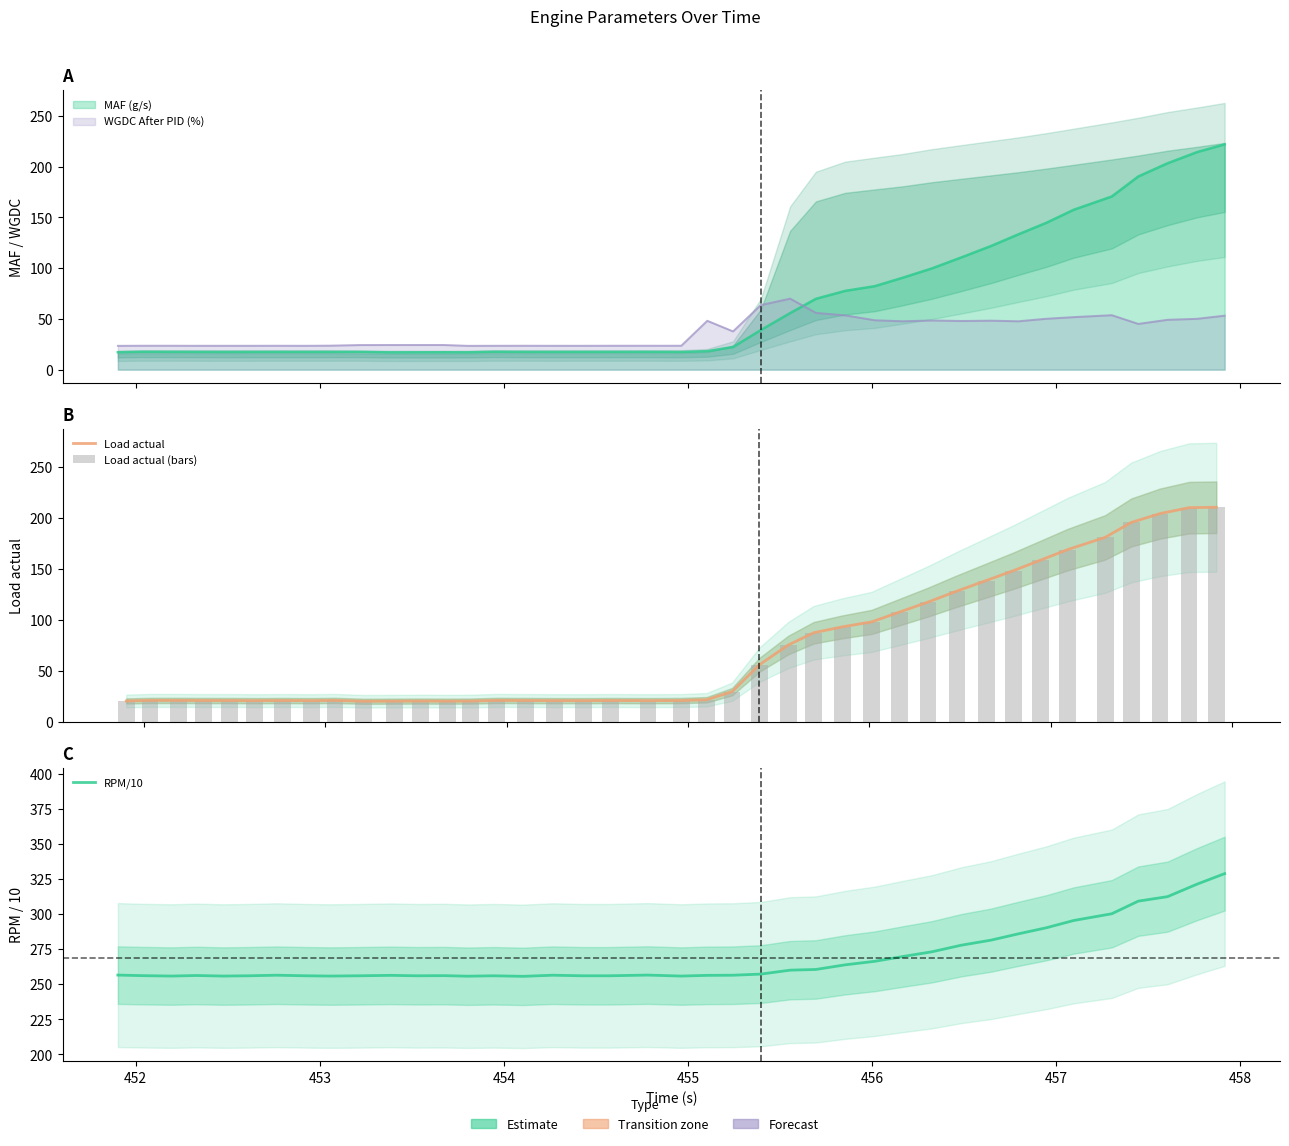

The value of Load actual (bars) at 37 is 121.0. True or false?

False